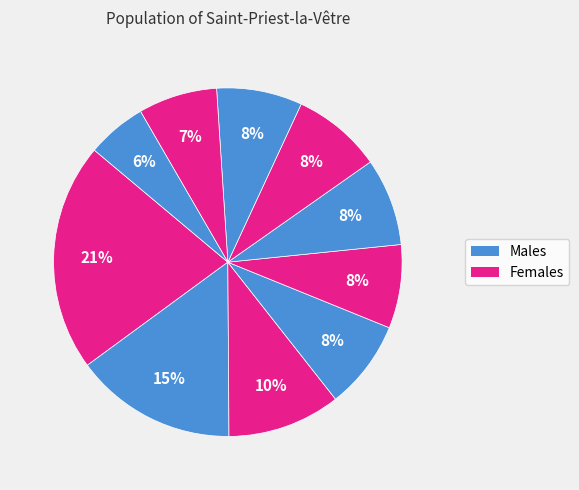

Count the number of slices in the pie.

10